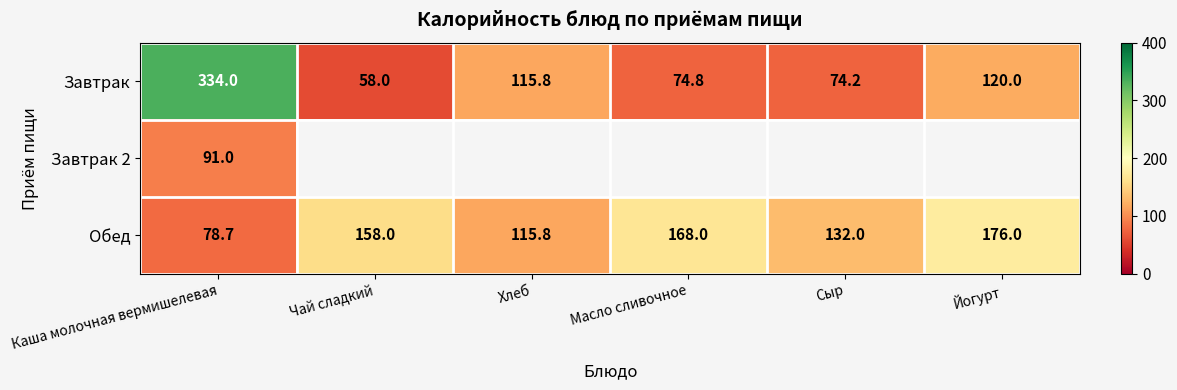

True or false: Завтрак has a value of 115.8 at Хлеб.

True